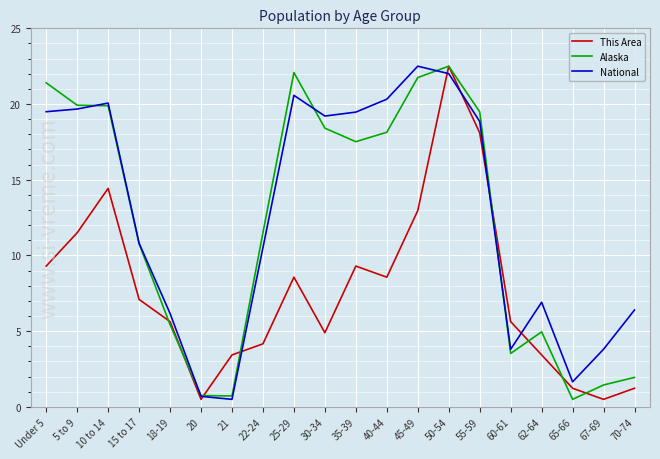

What position from the right is 40-44?

9